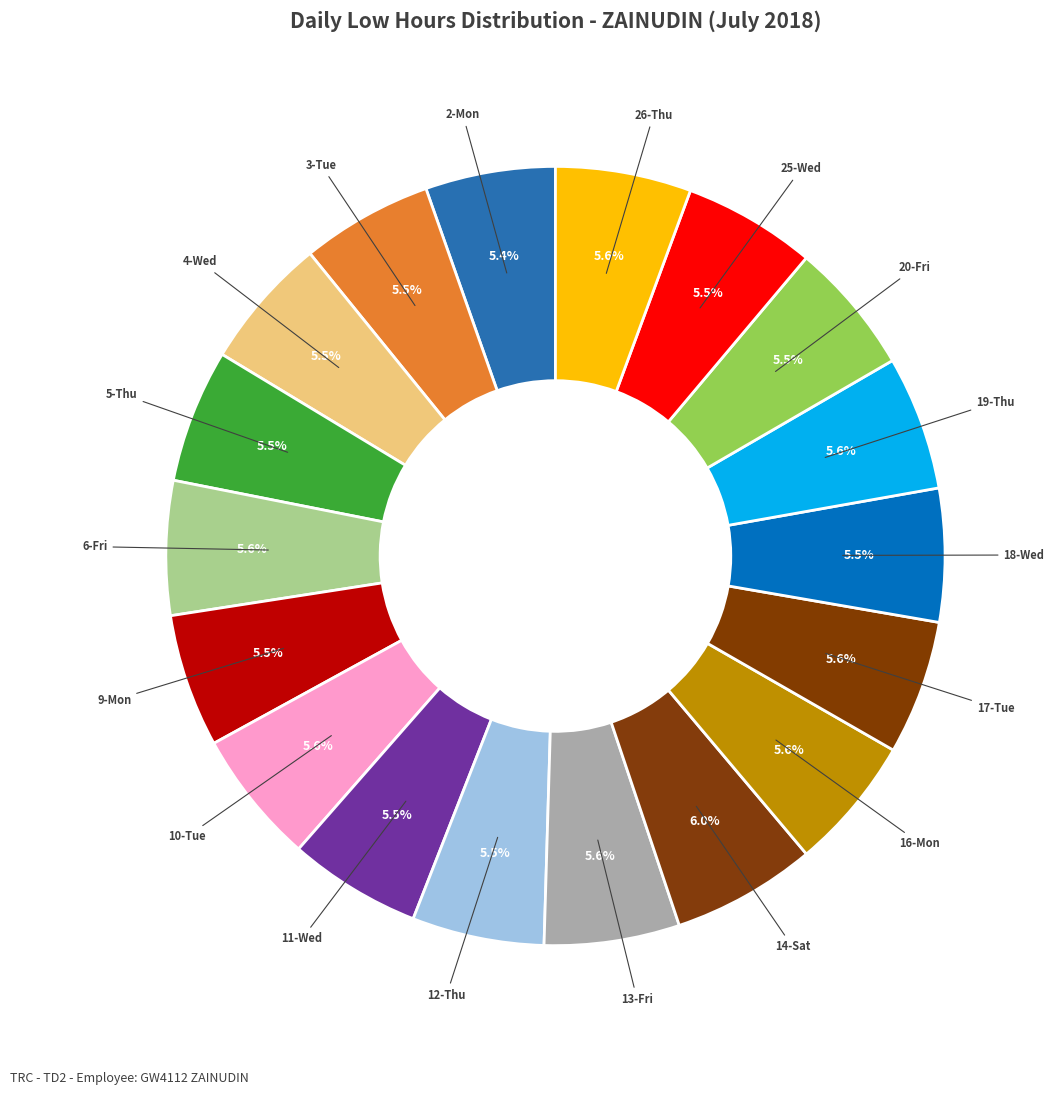

How many segments does this pie chart have?

18